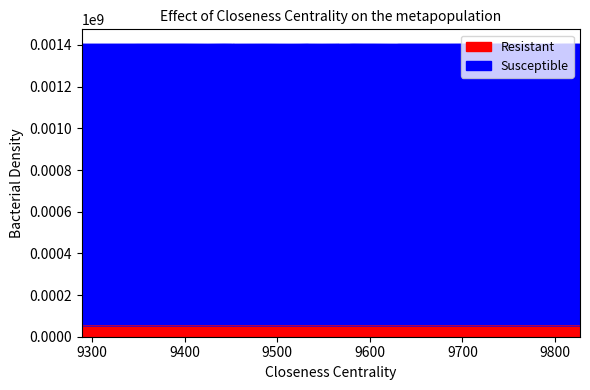

True or false: Resistant and Susceptible cross at least once.

False